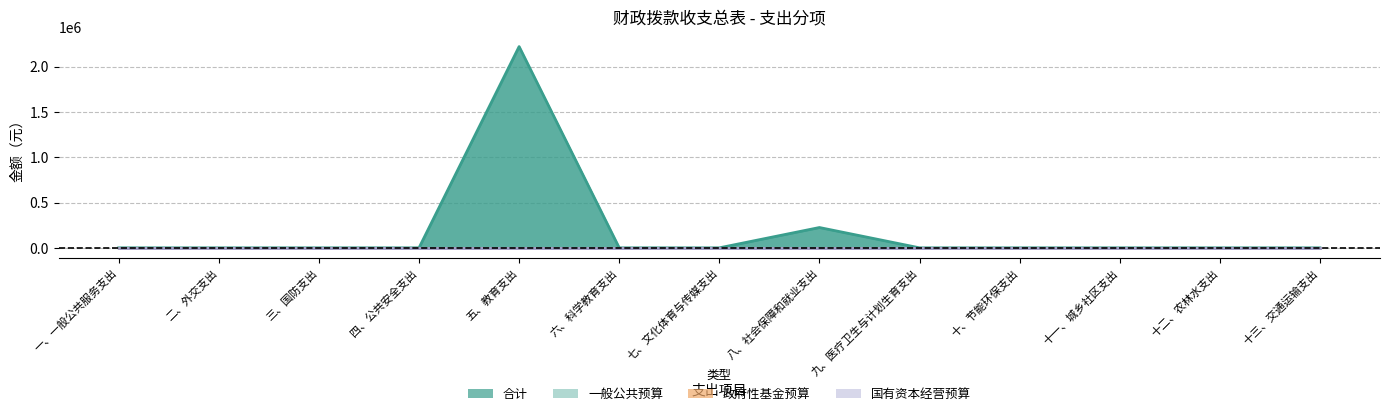

How many lines are shown in the chart?

4